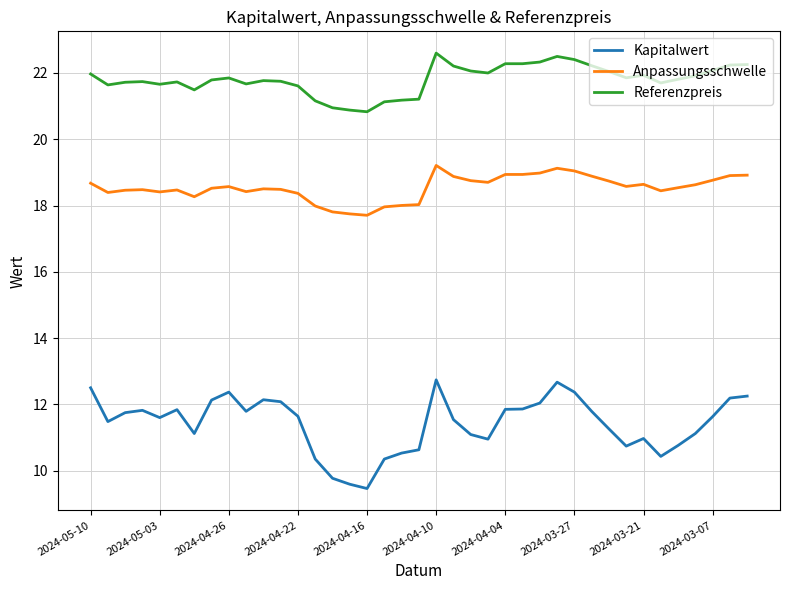

True or false: Kapitalwert and Anpassungsschwelle cross at least once.

False